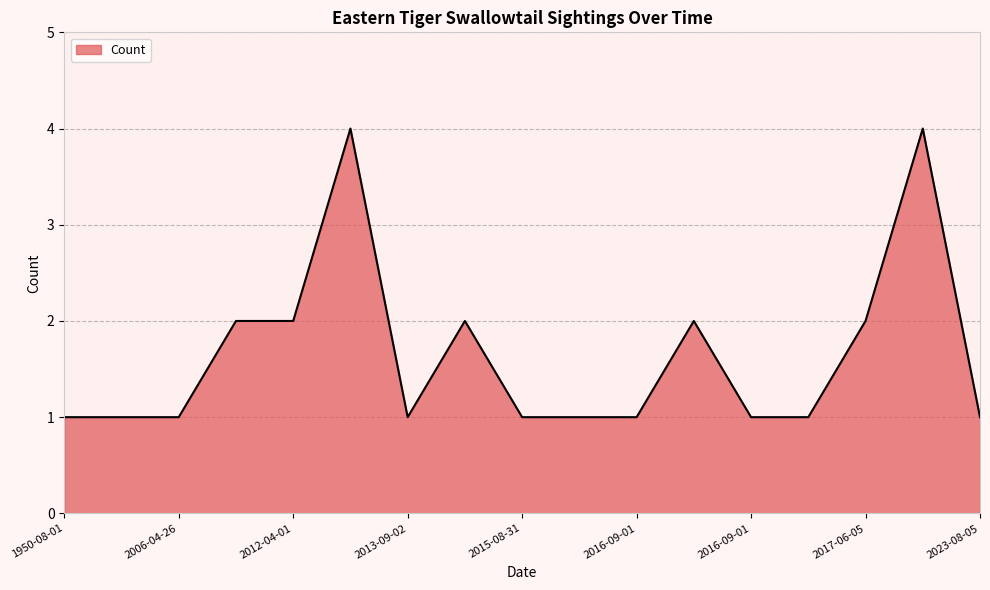

What is the difference between the maximum and minimum values?

3